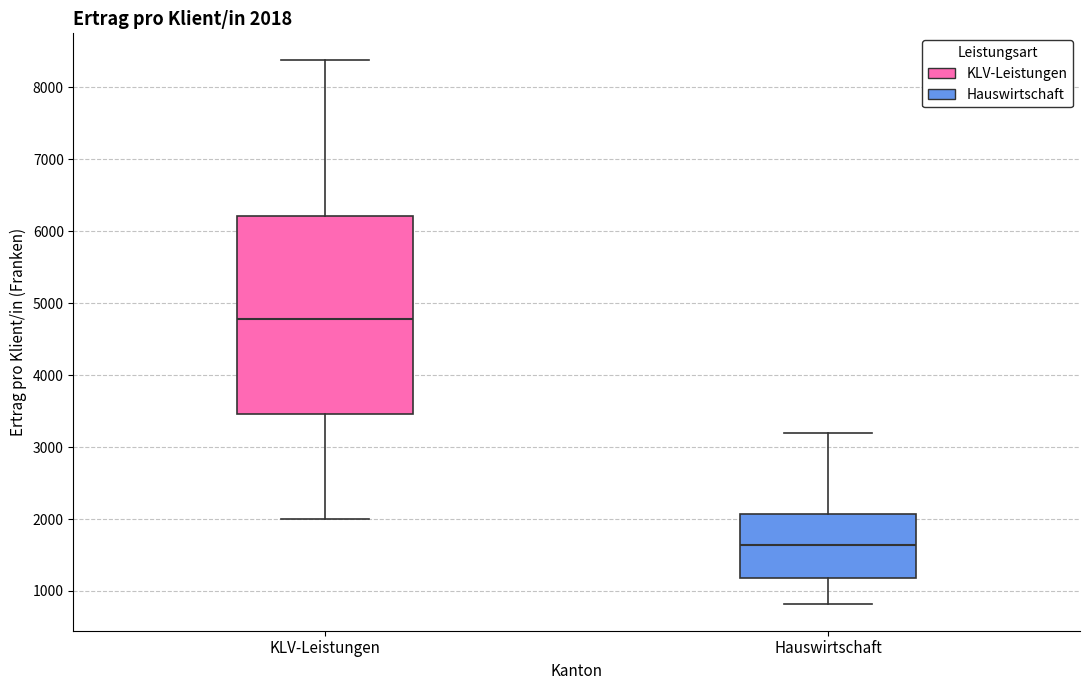

Which box's median line is the lowest?

Hauswirtschaft